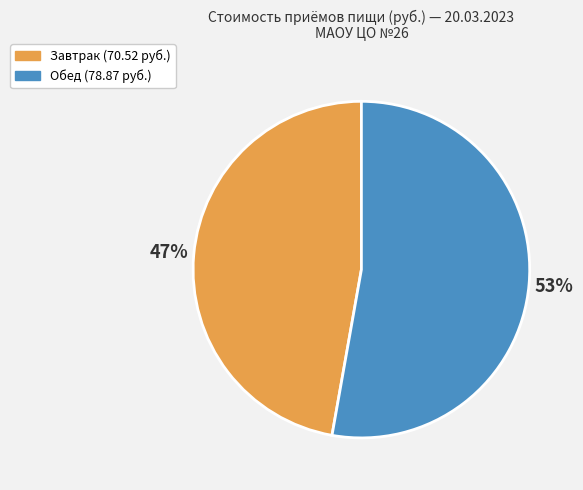

True or false: Обед accounts for 42% of the total.

False